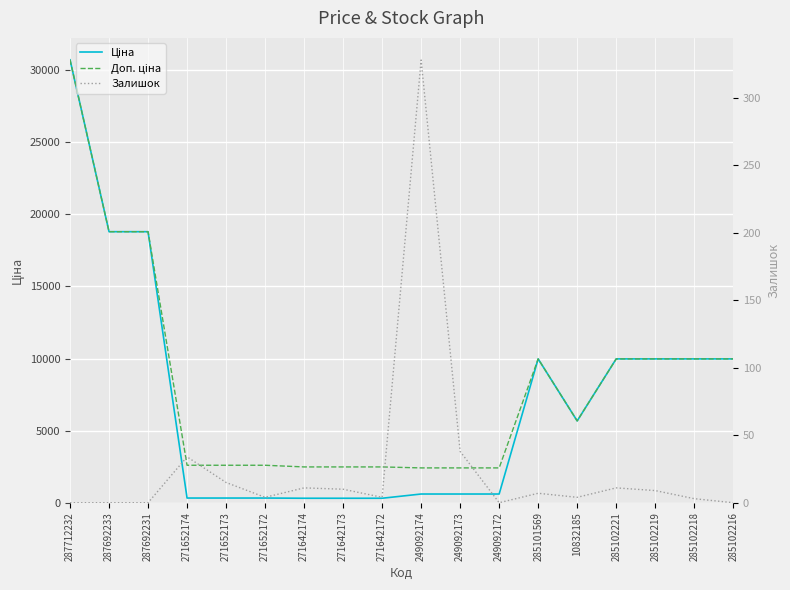

True or false: Доп. ціна has more than 0 interior local peaks.

True